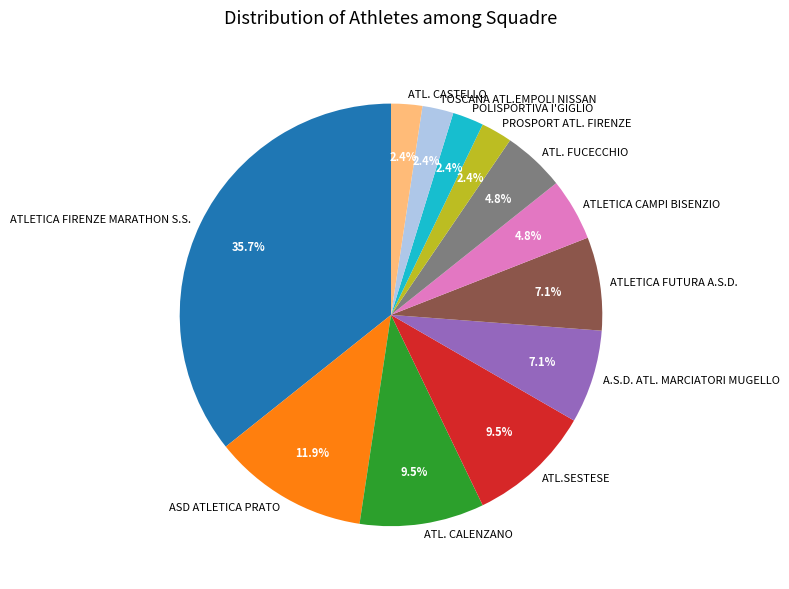

Combined, what portion of the pie is TOSCANA ATL.EMPOLI NISSAN and POLISPORTIVA I'GIGLIO?

4.8%